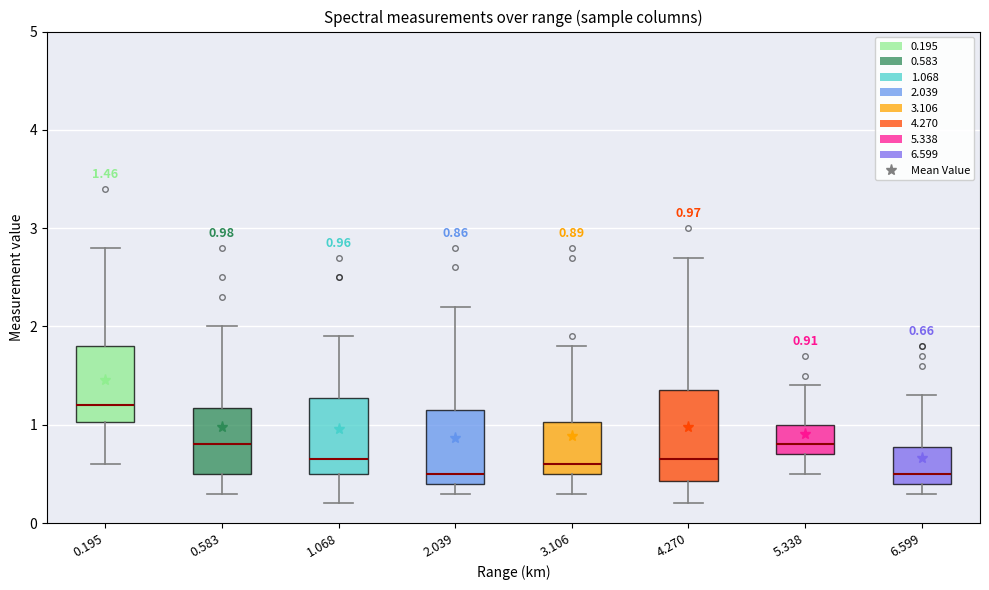

Which box's median line is the highest?

0.195